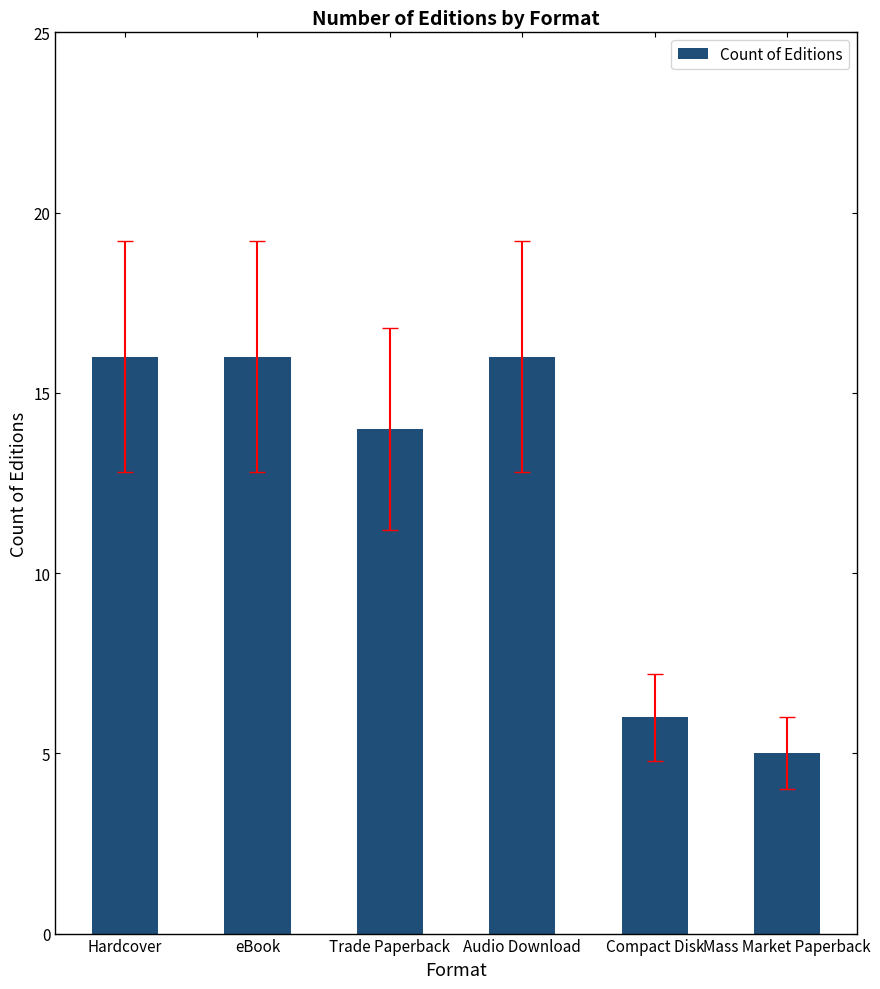

What is the label of the 6th bar from the left?

Mass Market Paperback